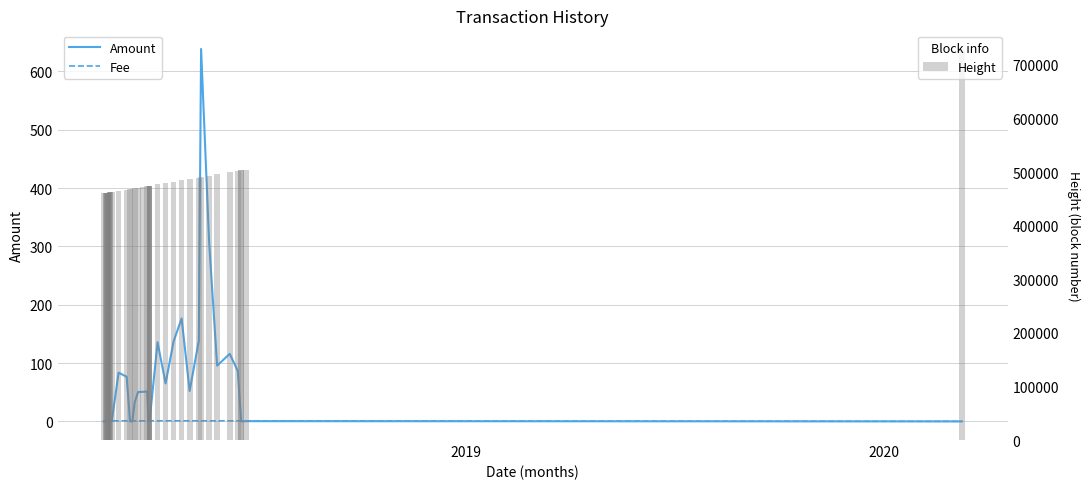

Which series has the largest total across all categories?

Height